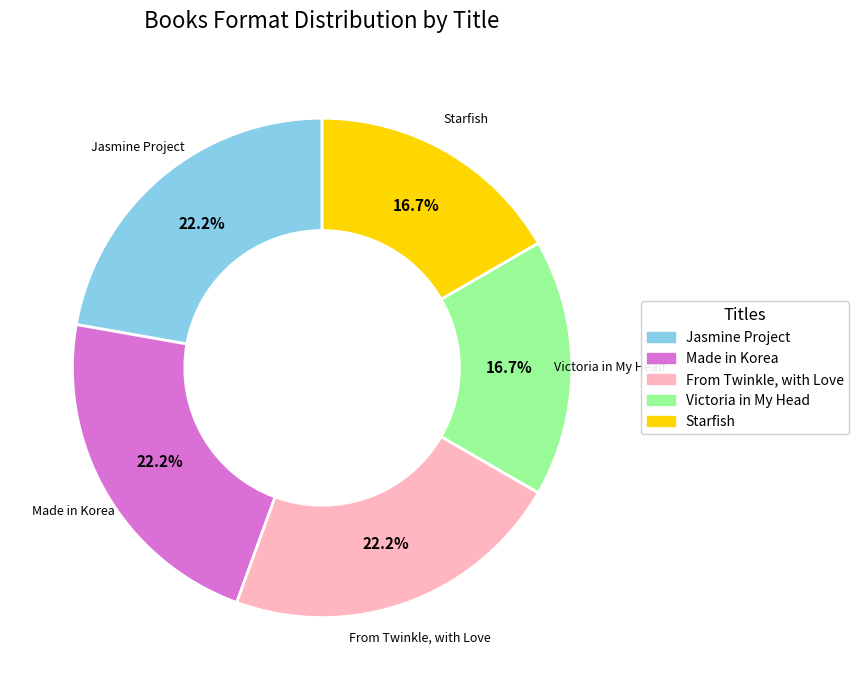

Combined, do Made in Korea and From Twinkle, with Love account for over 50%?

No